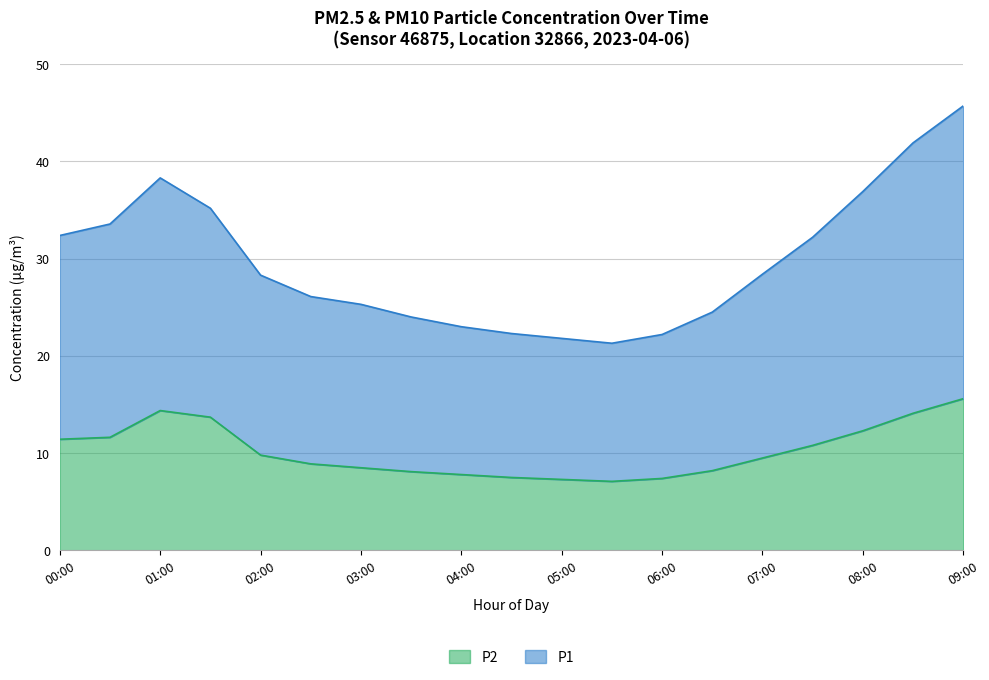

True or false: P2 and P1 intersect in this chart.

False